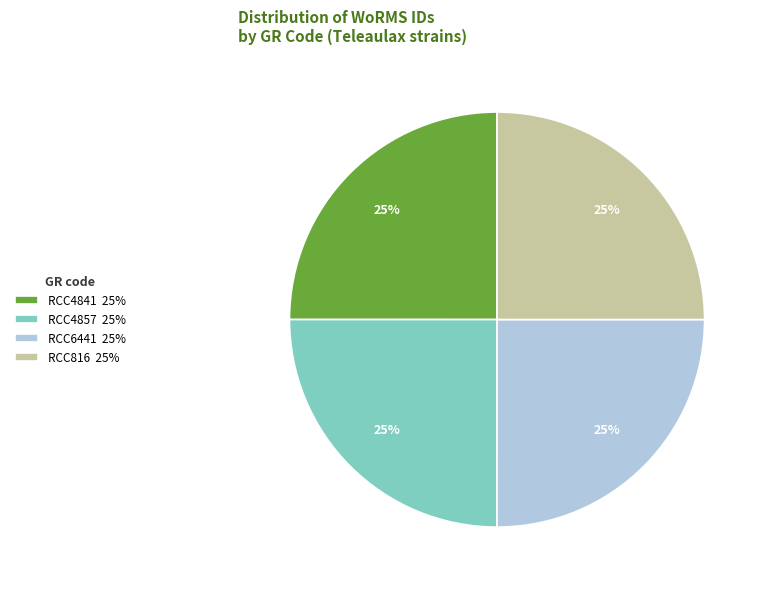

What is the ratio of the value at RCC4841 25% to the value at RCC6441 25%?

1.0